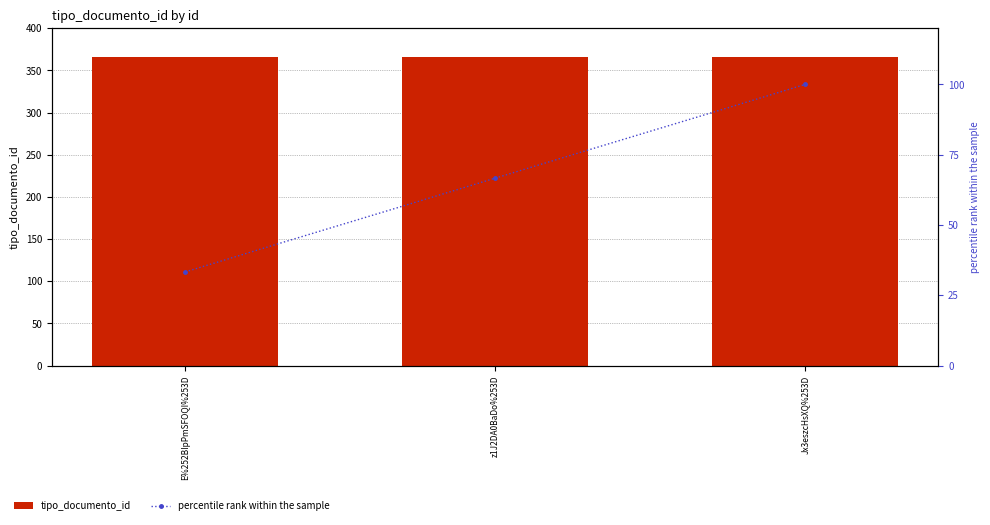

True or false: percentile rank within the sample has a value of 95.4 at z1J2DA0BaDo%253D.

False